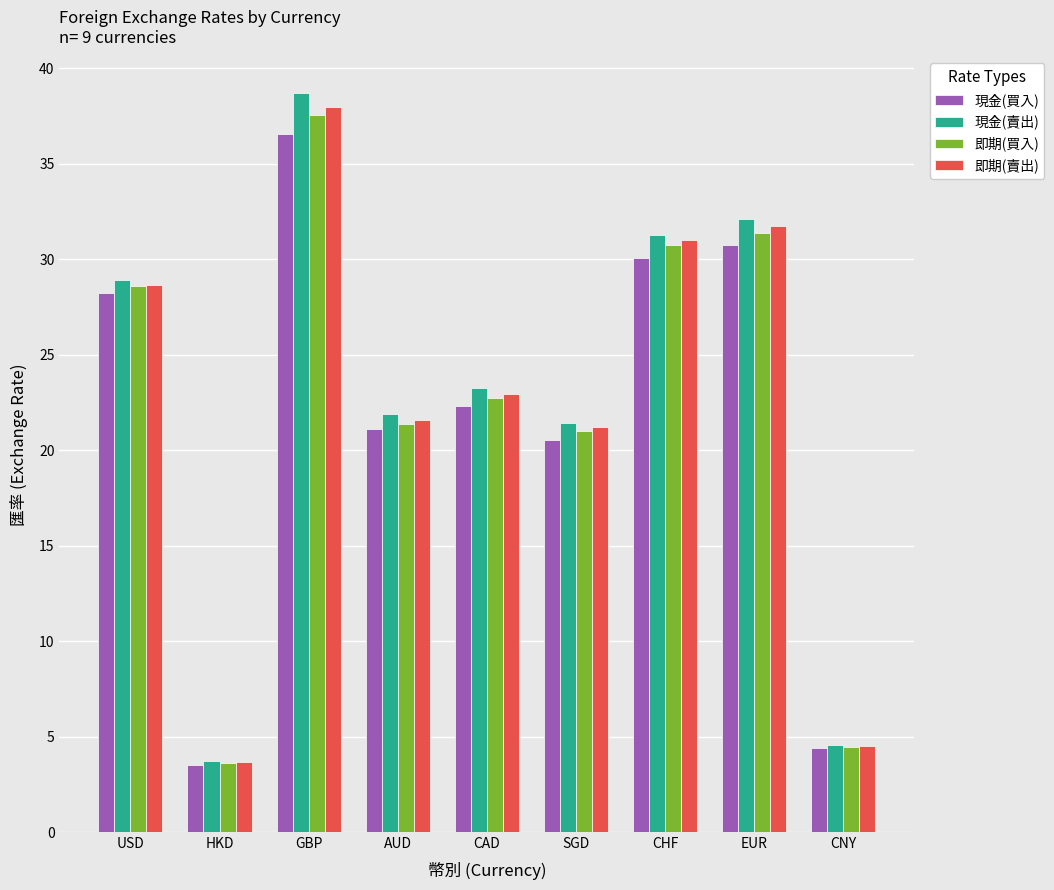

Is it true that 即期(賣出) equals 28.7 at USD?

True